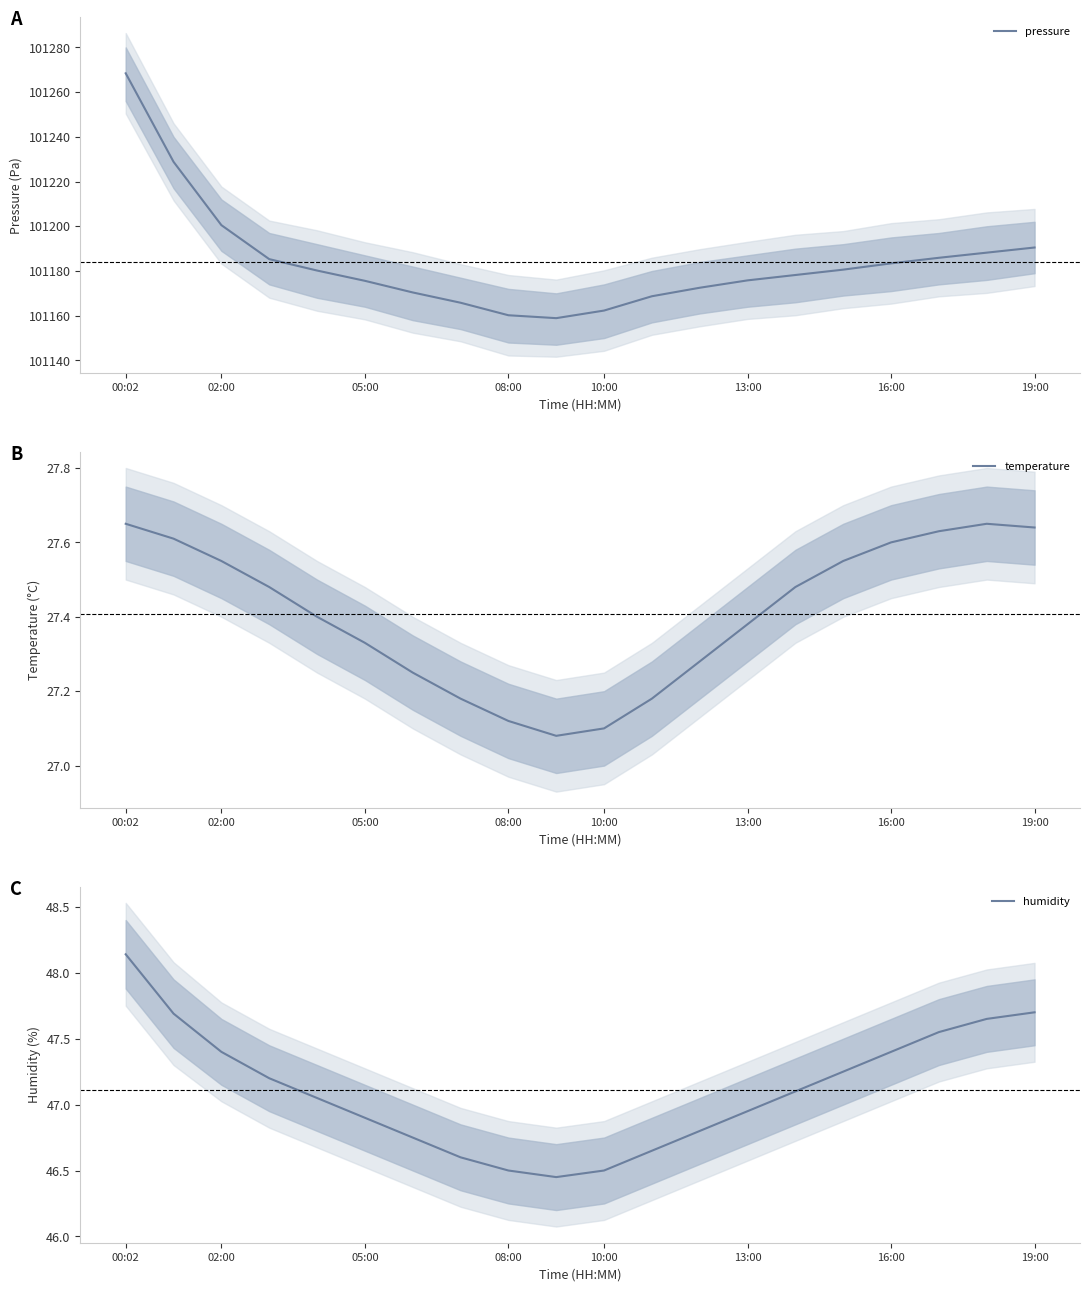

Reading left to right, transcribe all the data shown in this chart.

pressure: 101268.4	101228.8	101200.5	101185.3	101180.2	101175.6	101170.4	101165.8	101160.2	101158.9	101162.3	101168.7	101172.5	101175.8	101178.2	101180.6	101183.4	101185.9	101188.2	101190.5
temperature: 27.6	27.6	27.6	27.5	27.4	27.3	27.2	27.2	27.1	27.1	27.1	27.2	27.3	27.4	27.5	27.6	27.6	27.6	27.6	27.6
humidity: 48.1	47.7	47.4	47.2	47.0	46.9	46.8	46.6	46.5	46.5	46.5	46.6	46.8	47.0	47.1	47.2	47.4	47.5	47.6	47.7